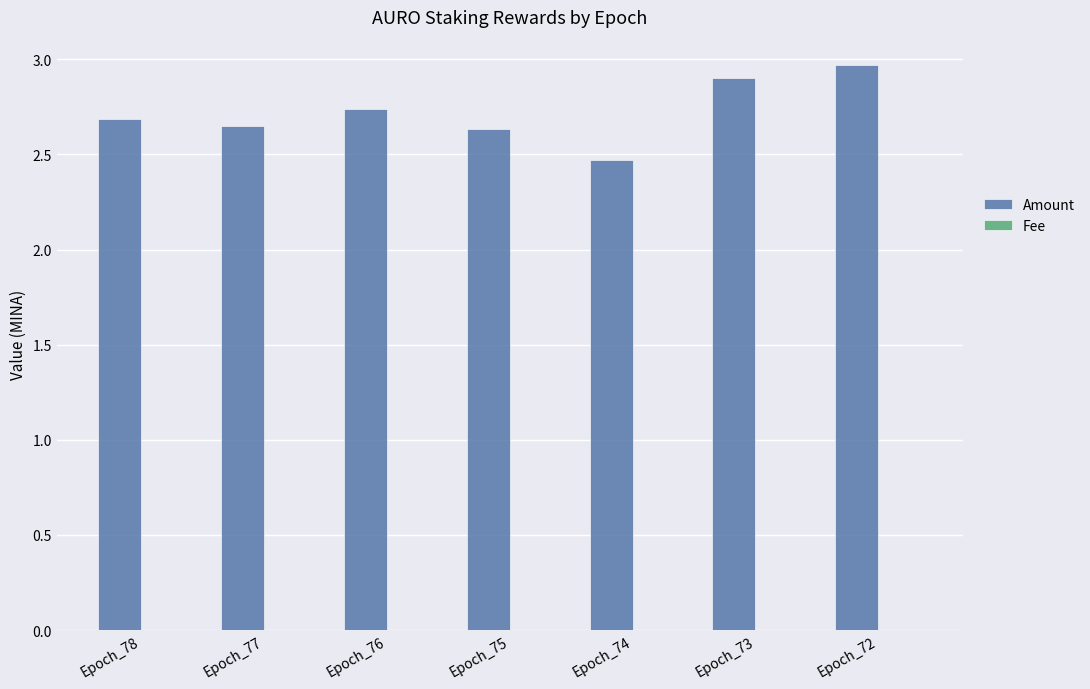

True or false: Amount has a value of 1.0 at Epoch_77.

False